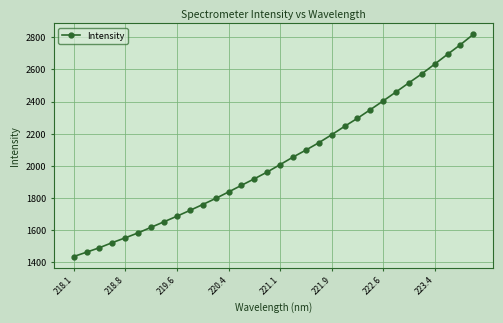

What is the smallest value displayed?

1436.6